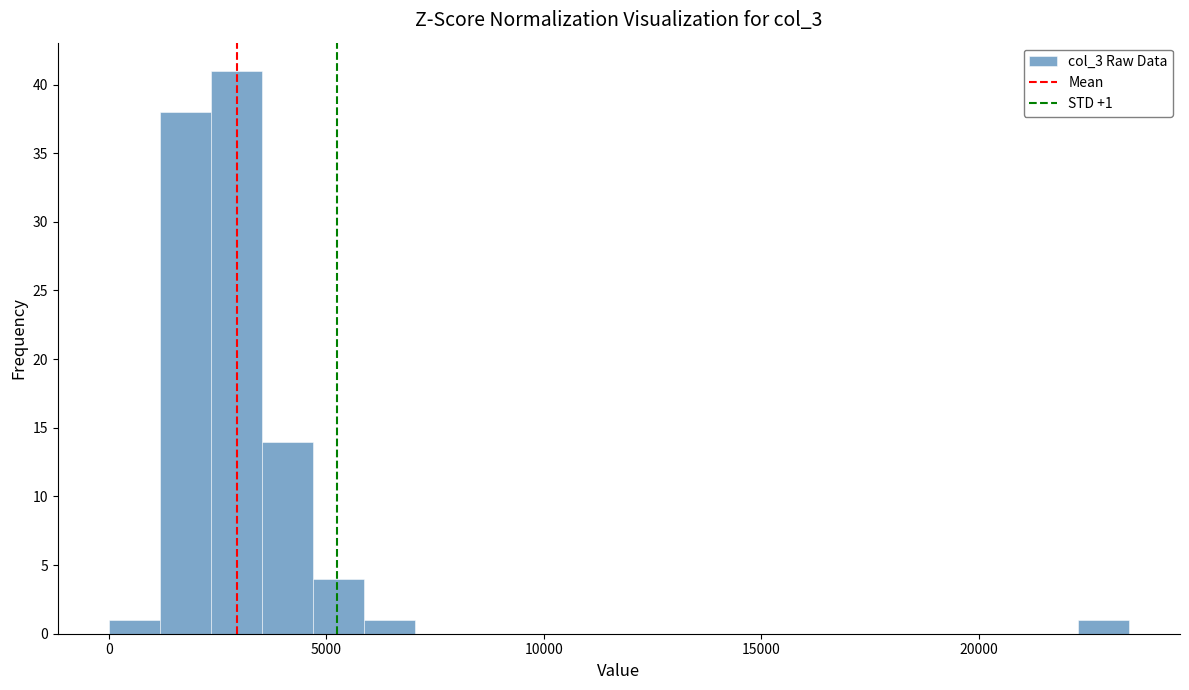

Read against the x-axis, roughly where is the centre of the tallest bar?

3000